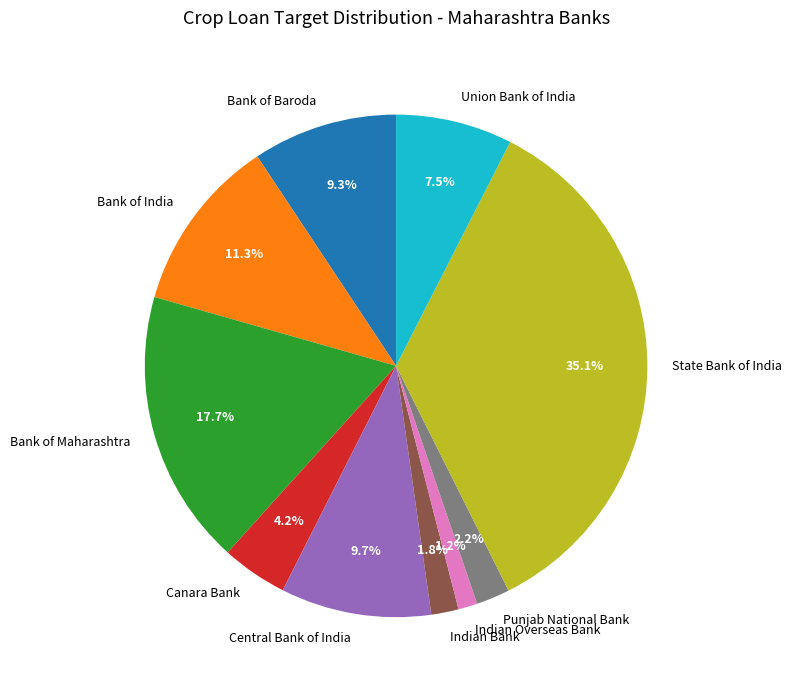

How many segments does this pie chart have?

10